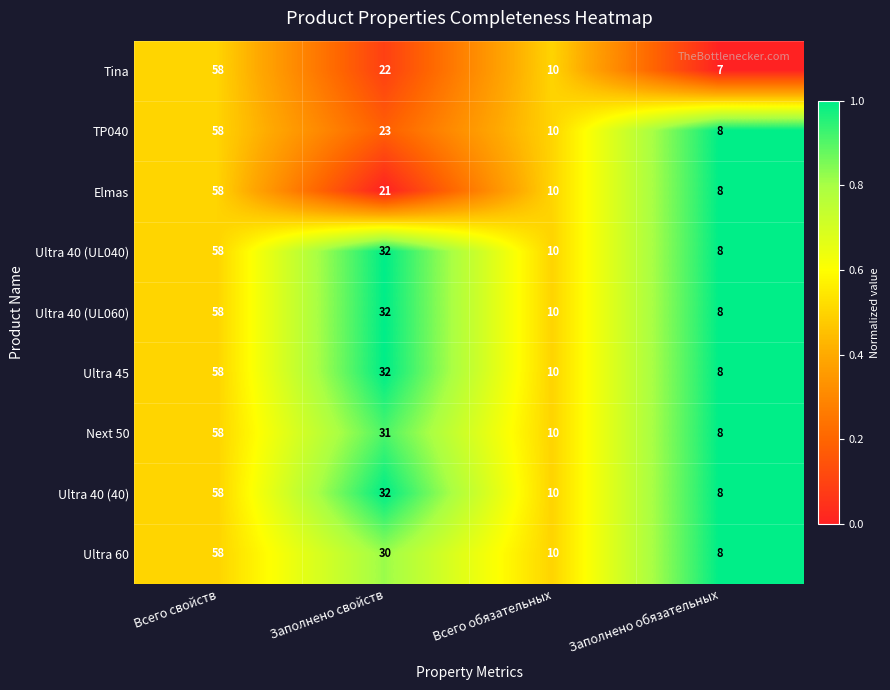

What is the spread (max minus min) of values at Заполнено свойств?

11